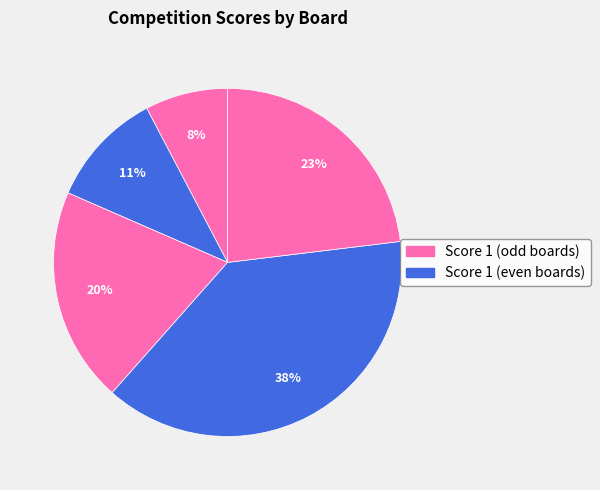

To the nearest percent, what is the average slice percentage?

20%